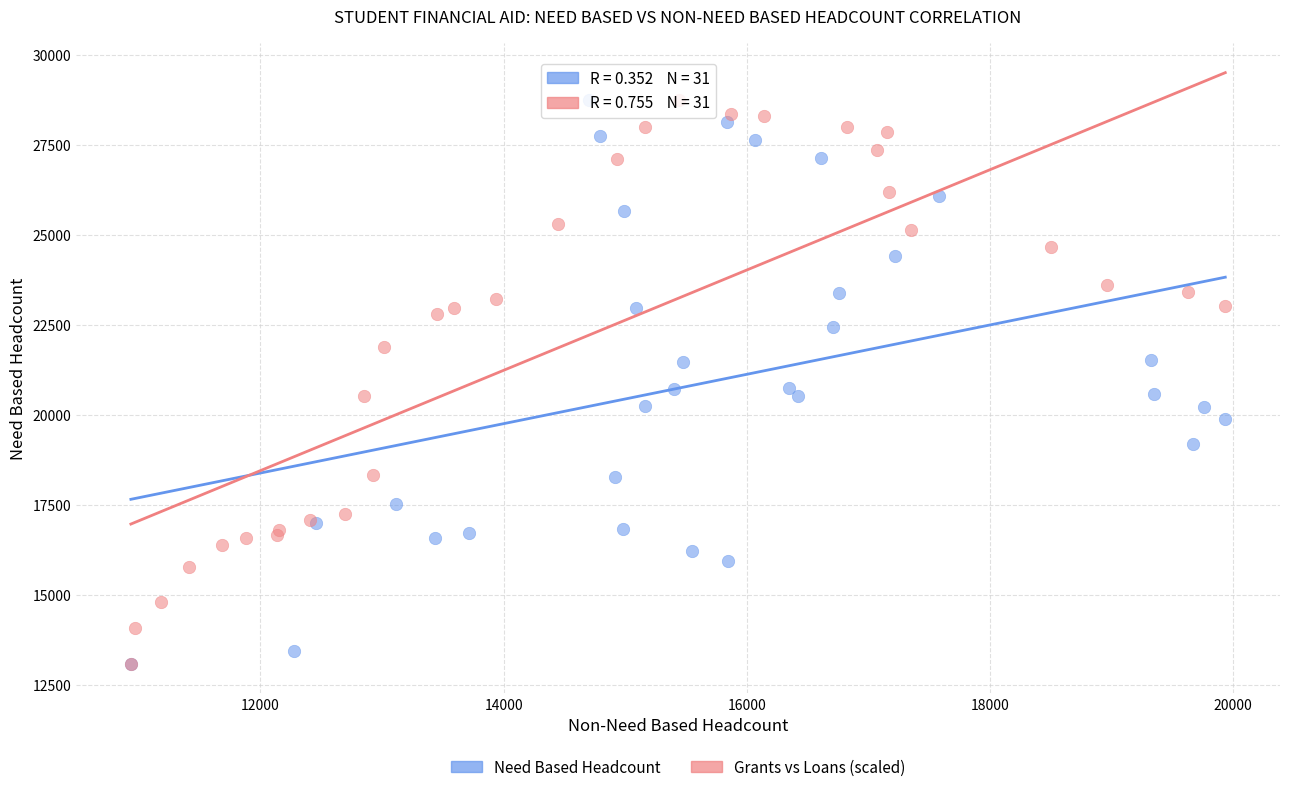

What are all the series names shown in the legend?

Need Based Headcount, Grants vs Loans (scaled)